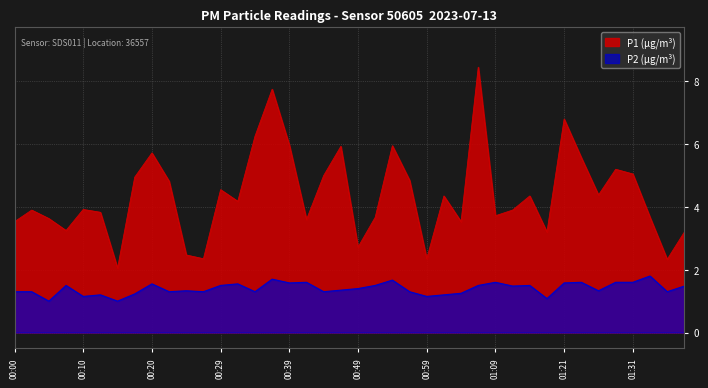

At which label does P1 first exceed 4?

00:17